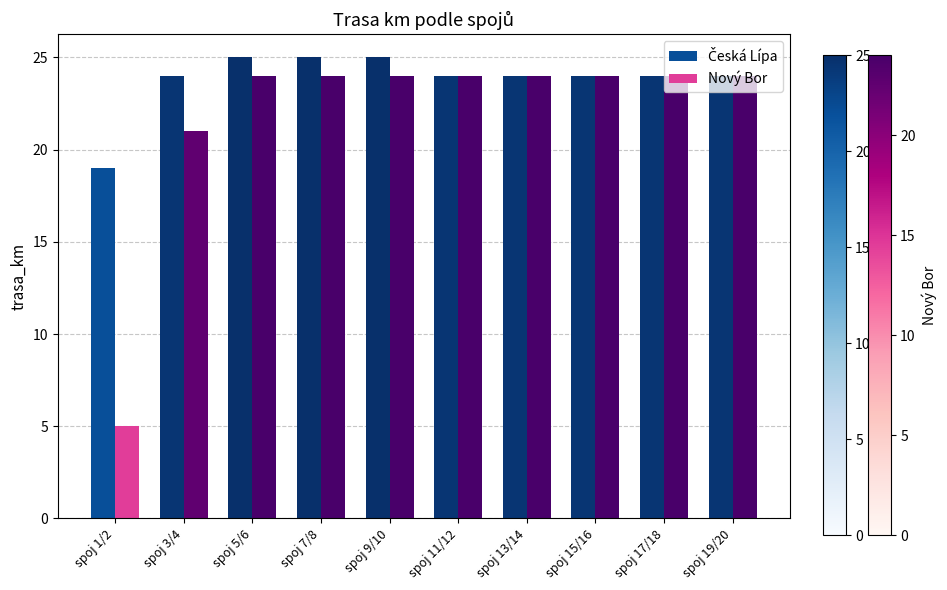

What is the value of the Nový Bor bar at the 7th from the left?

24